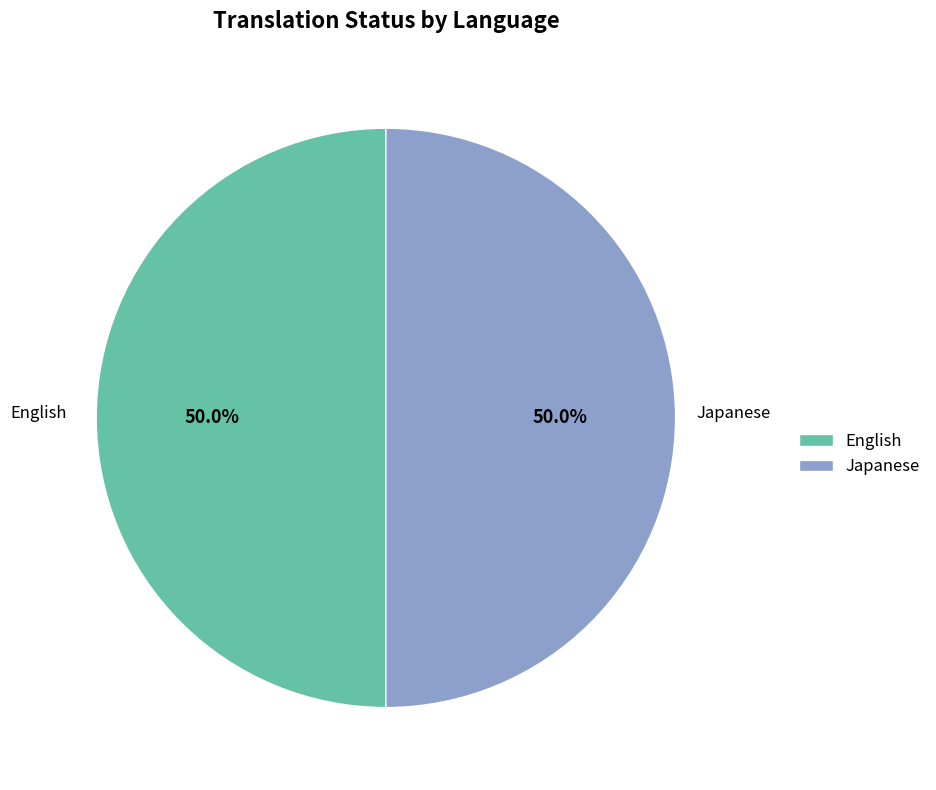

Count the number of slices in the pie.

2